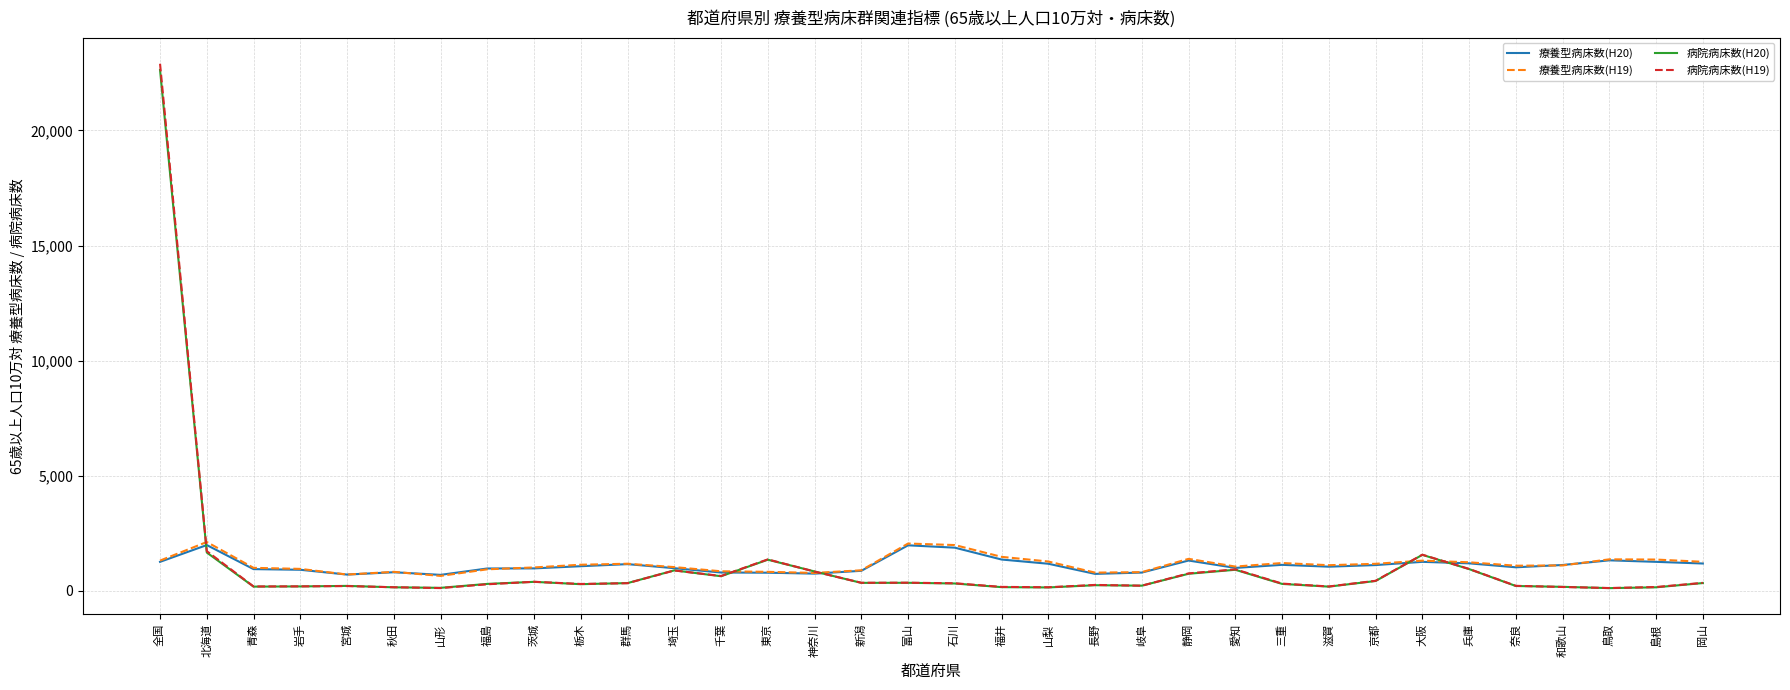

List the series in order of their overall mean, highest first.

療養型病床数(H19), 病院病床数(H19), 病院病床数(H20), 療養型病床数(H20)